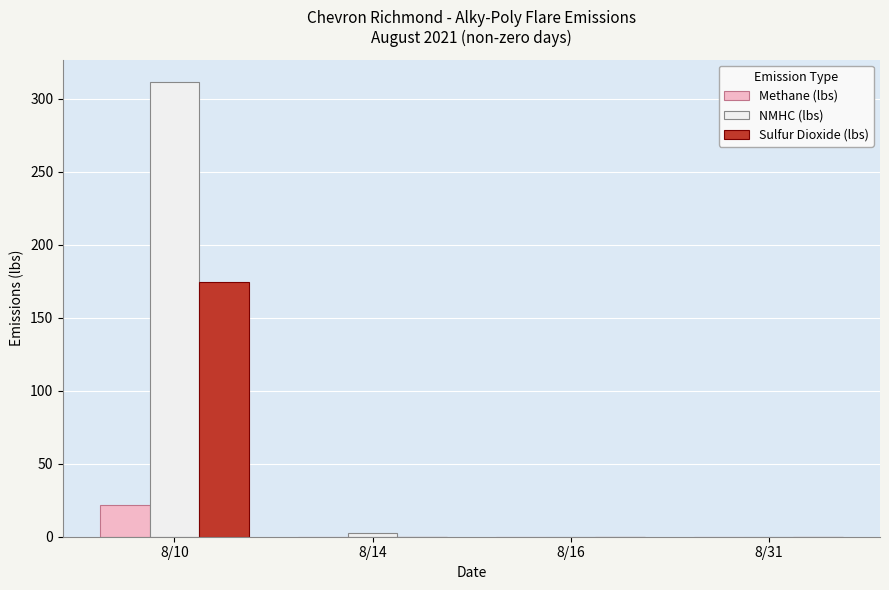

True or false: Sulfur Dioxide (lbs) has a value of 0.0 at 8/14.

True